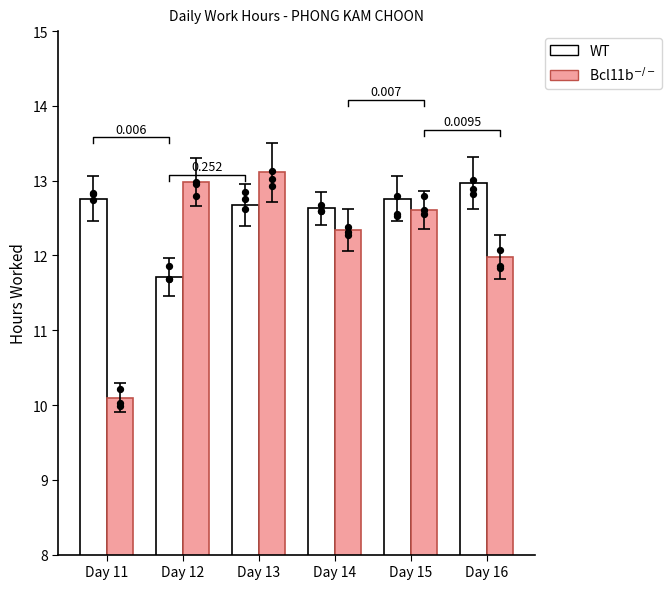

Is the value of Bcl11b$^{-/-}$ at Day 12 greater than the value of WT at Day 11?

Yes